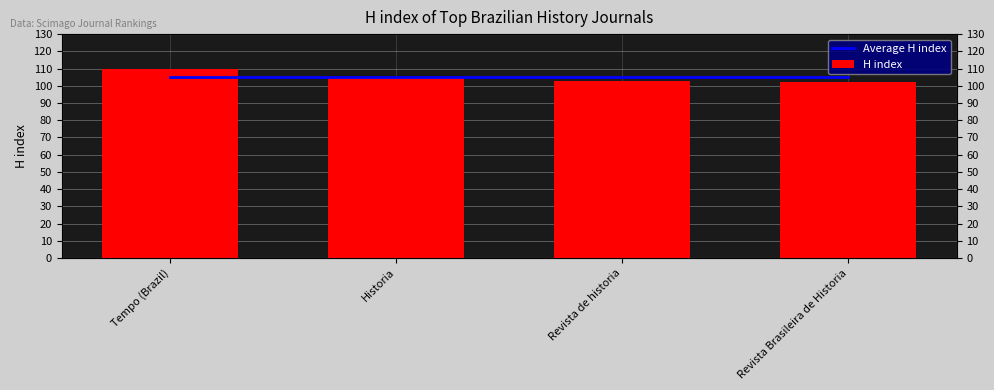

Is it true that Average H index equals 44 at Revista de historia?

False